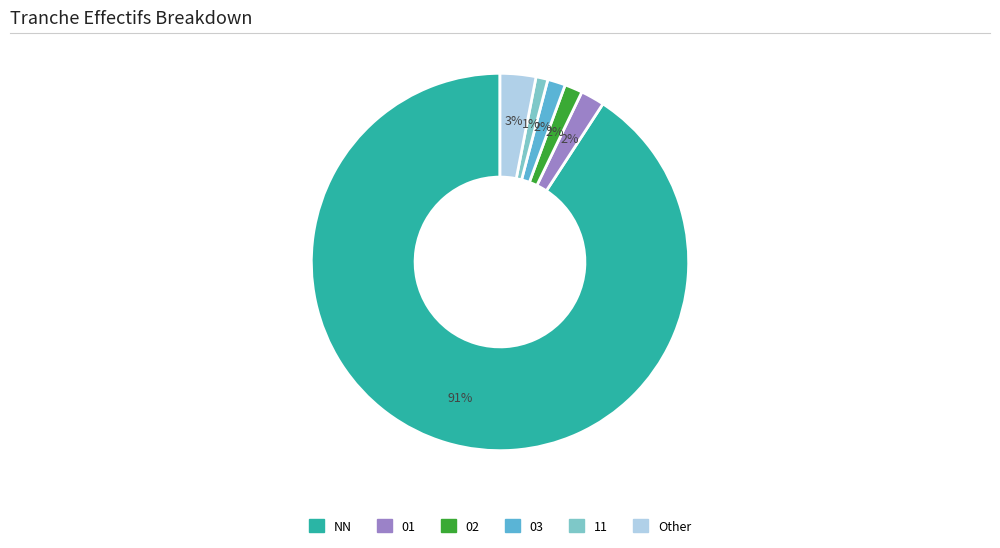

To the nearest percent, what is the average slice percentage?

17%